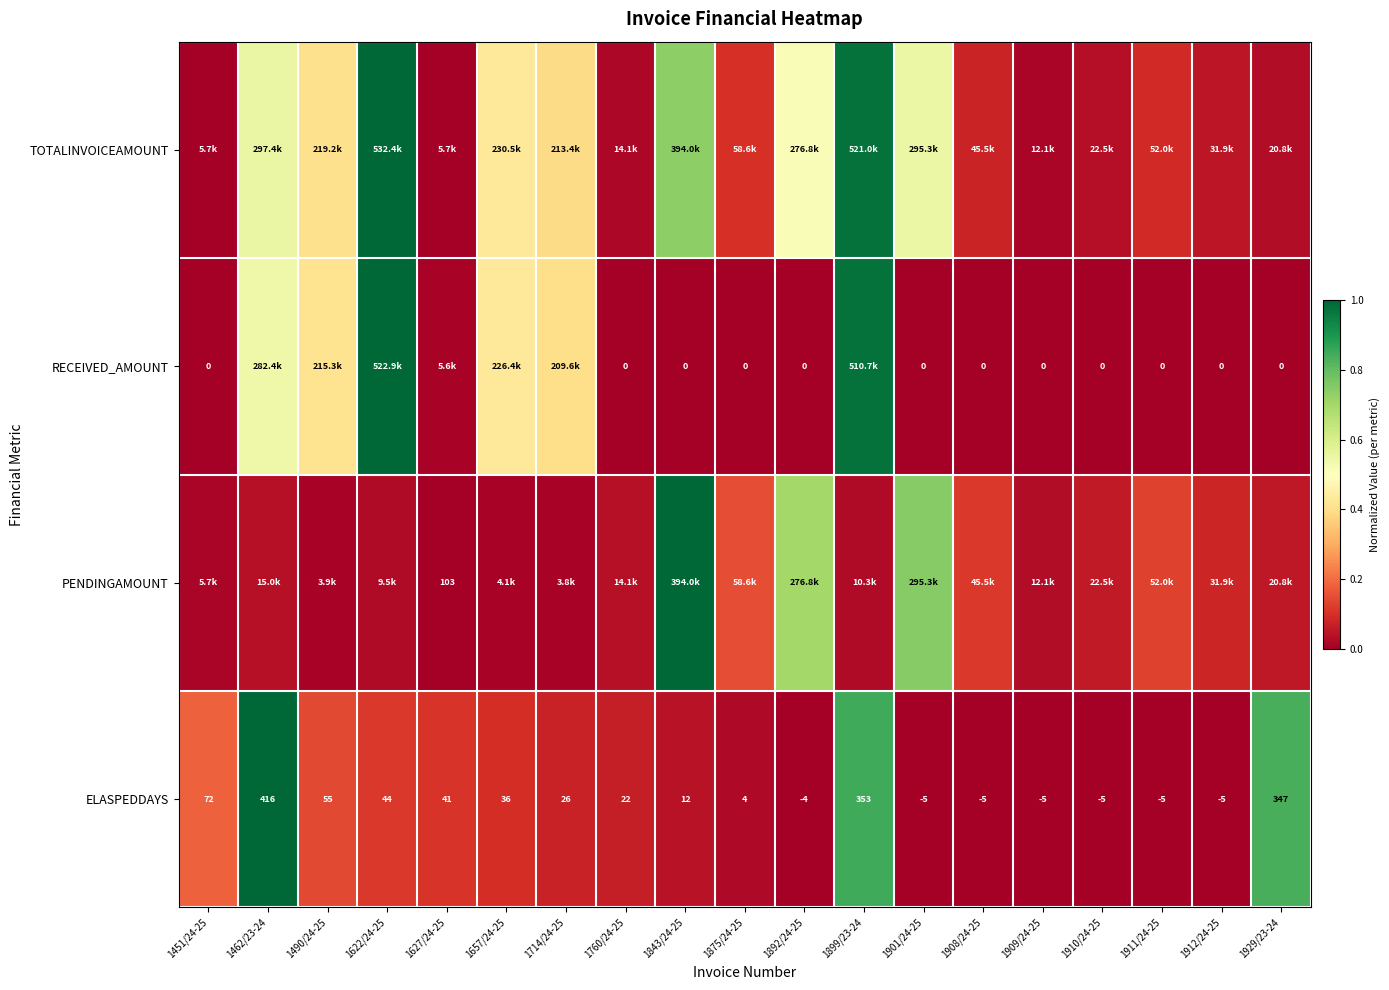

Which label corresponds to the largest value in the chart?

1622/24-25